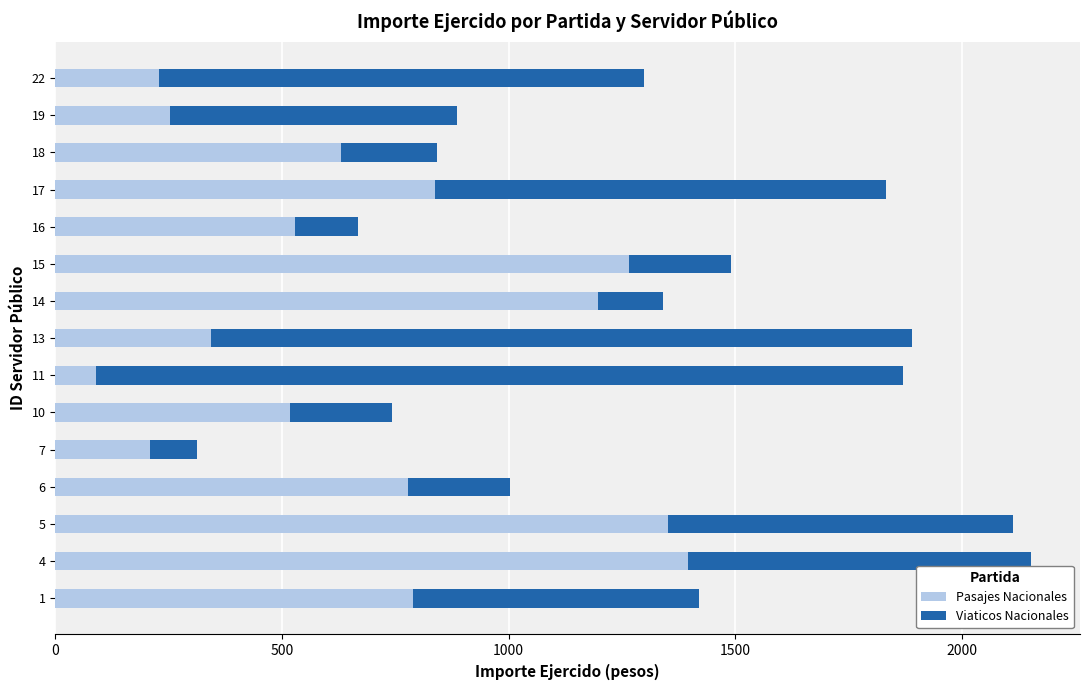

What is the sum of the Pasajes Nacionales values at 16 and 17?

1365.0